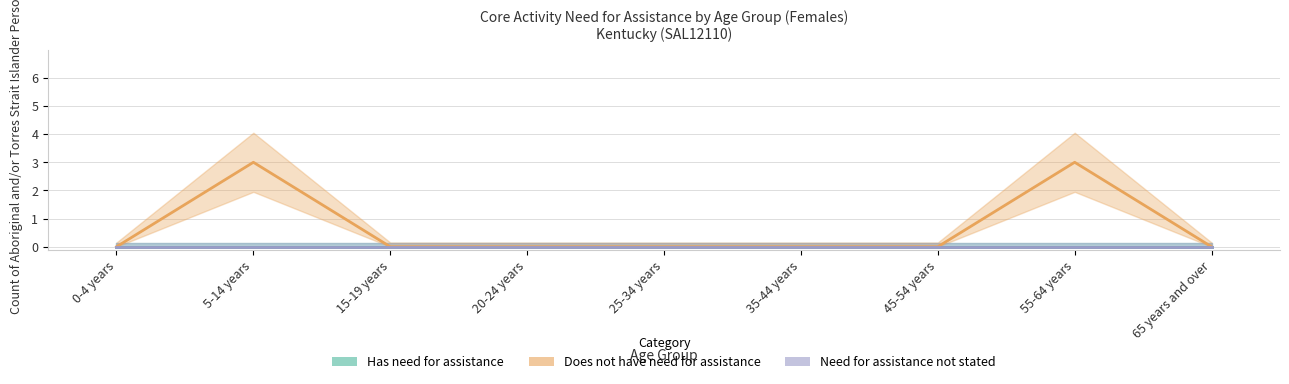

Which series has the largest total across all categories?

Does not have need for assistance